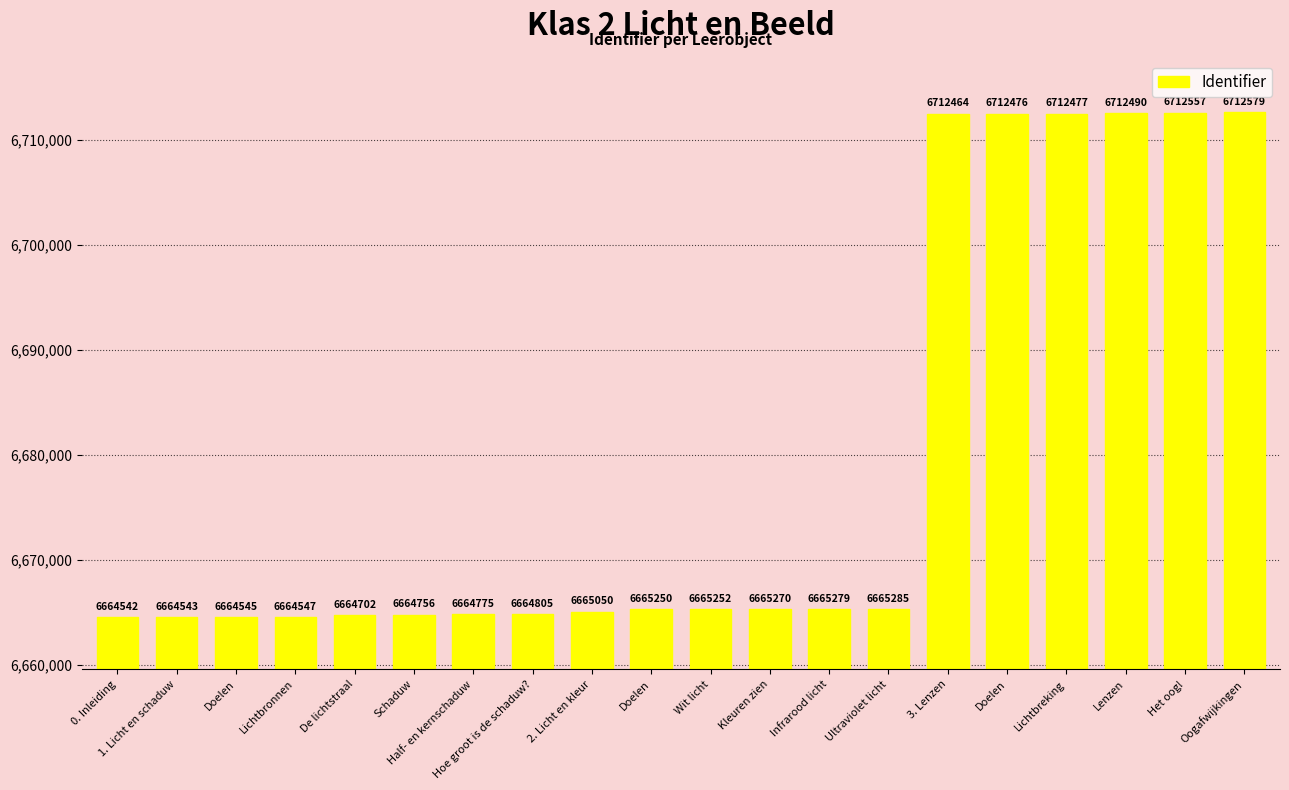

The chart shows a value of 2568179 at Oogafwijkingen. True or false?

False